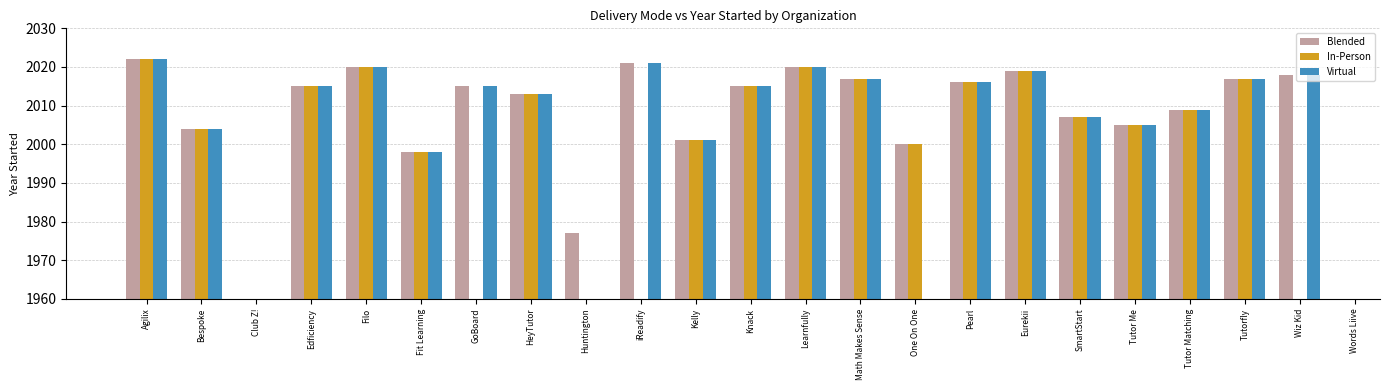

At how many categories does at least one series exceed 2016?

8